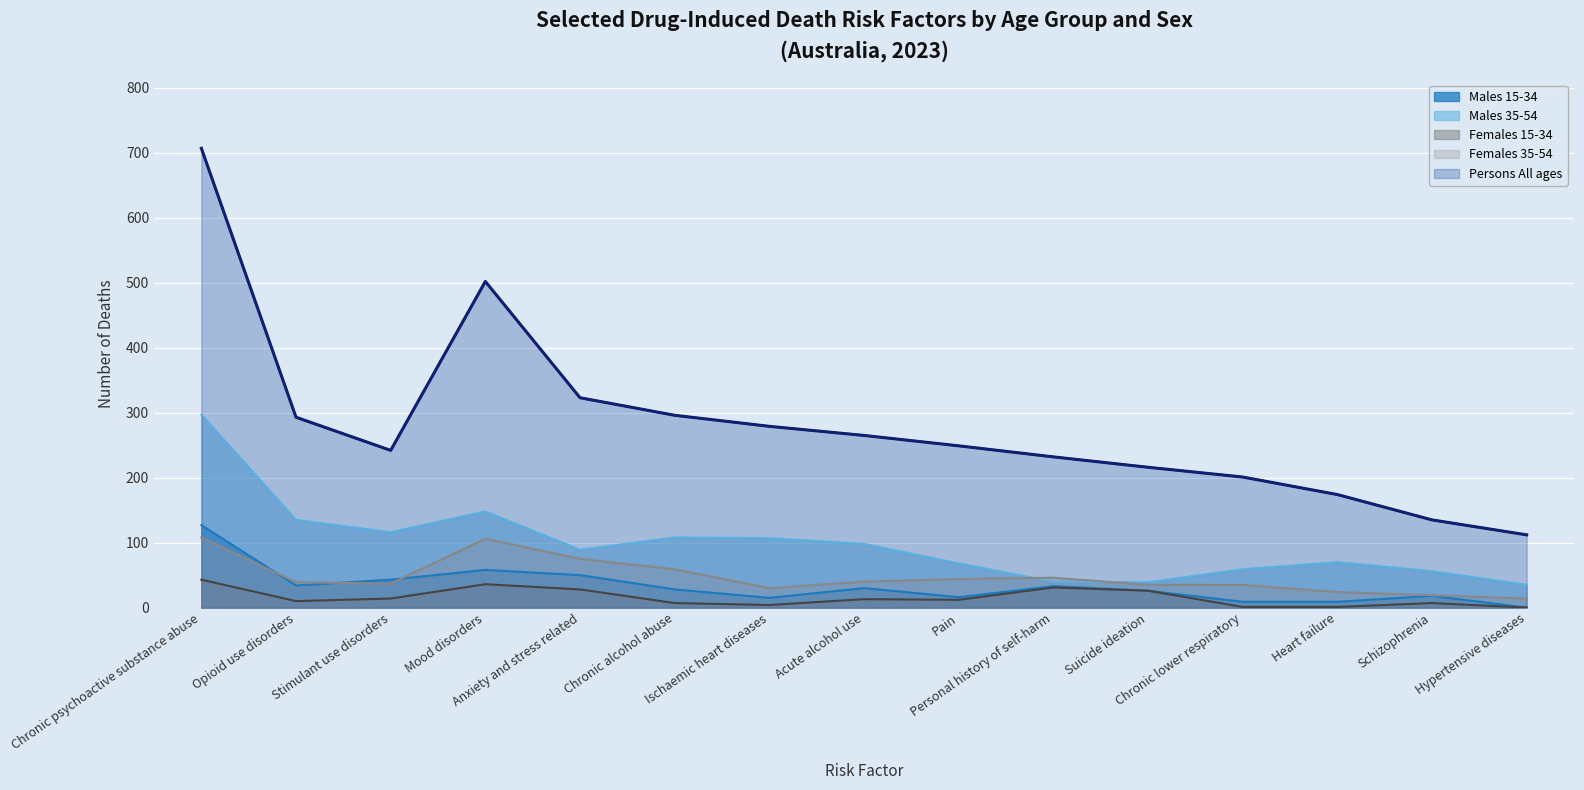

Reading left to right, list all the values displayed in this chart.

Males 15-34: 127	34	43	58	50	28	15	30	16	33	26	9	9	18	0
Males 35-54: 297	135	116	148	89	108	107	98	68	40	39	59	70	56	35
Females 15-34: 43	10	14	36	28	7	4	13	12	31	26	1	1	7	0
Females 35-54: 108	39	37	106	75	59	30	40	44	46	35	35	24	19	14
Persons All ages: 707	293	242	502	323	296	279	265	249	232	216	201	174	135	112